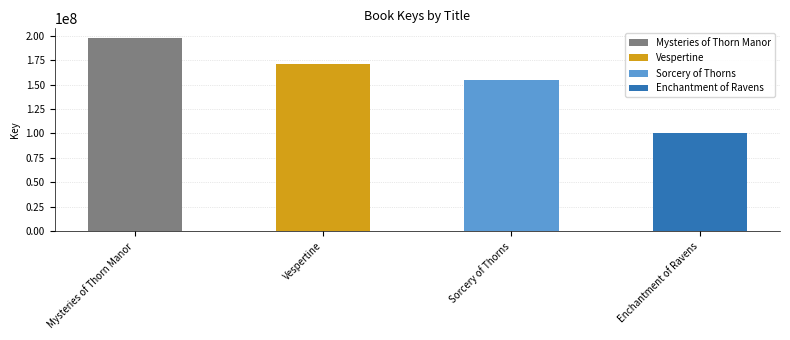

List the labels in order of value, smallest first.

Enchantment of Ravens, Sorcery of Thorns, Vespertine, Mysteries of Thorn Manor